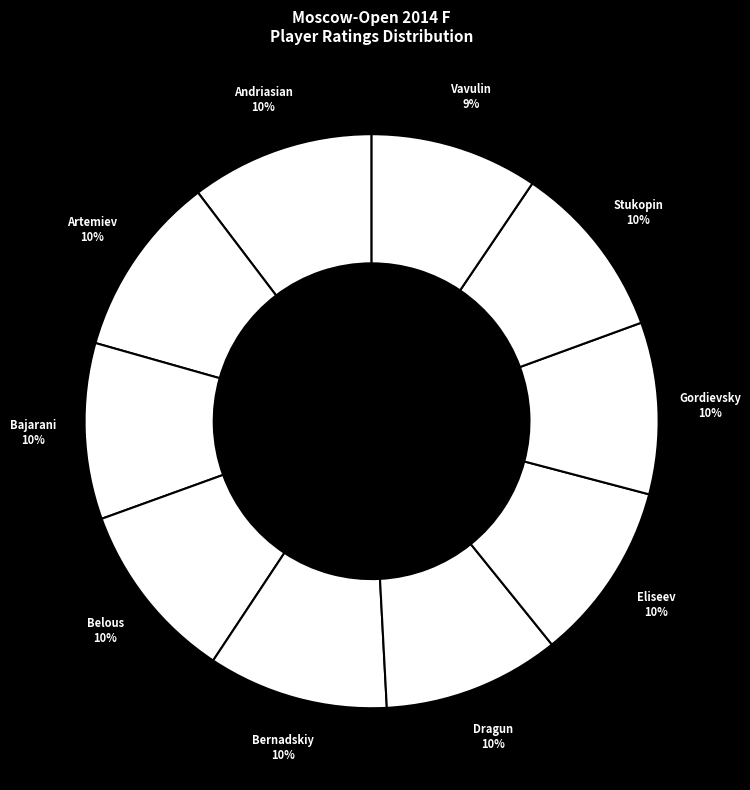

How many slices are in this pie chart?

10